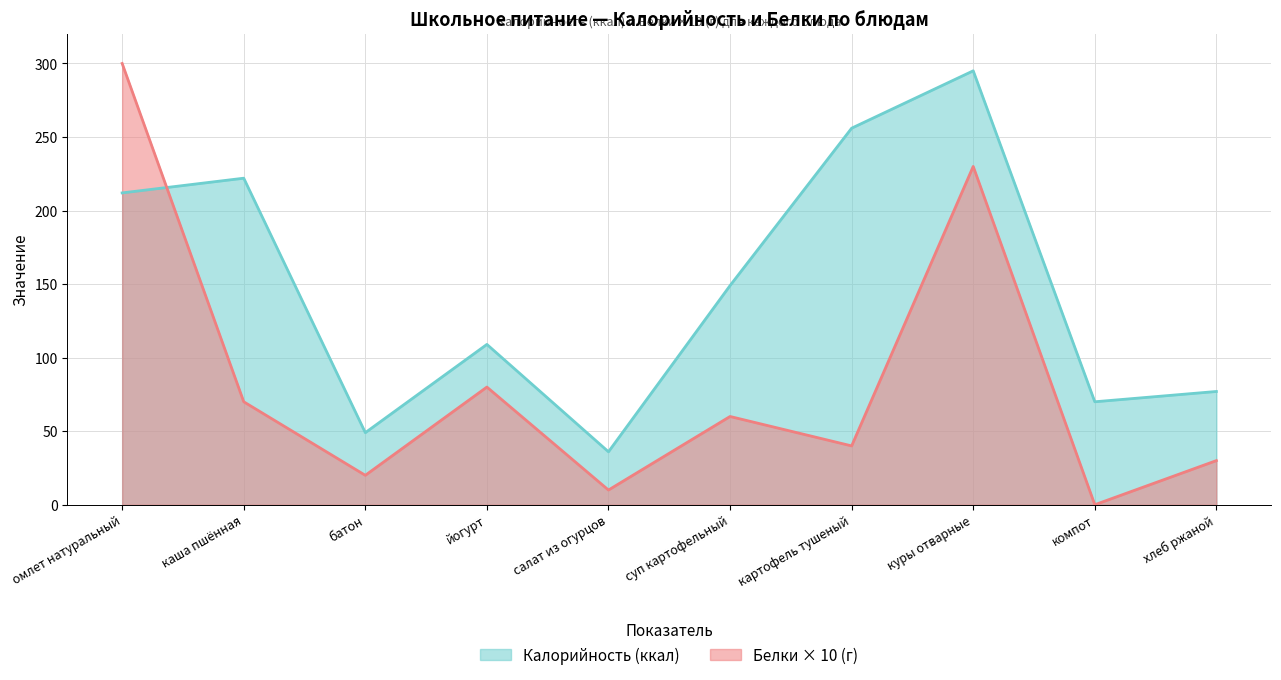

Which category has the highest value in the Калорийность series?

куры отварные